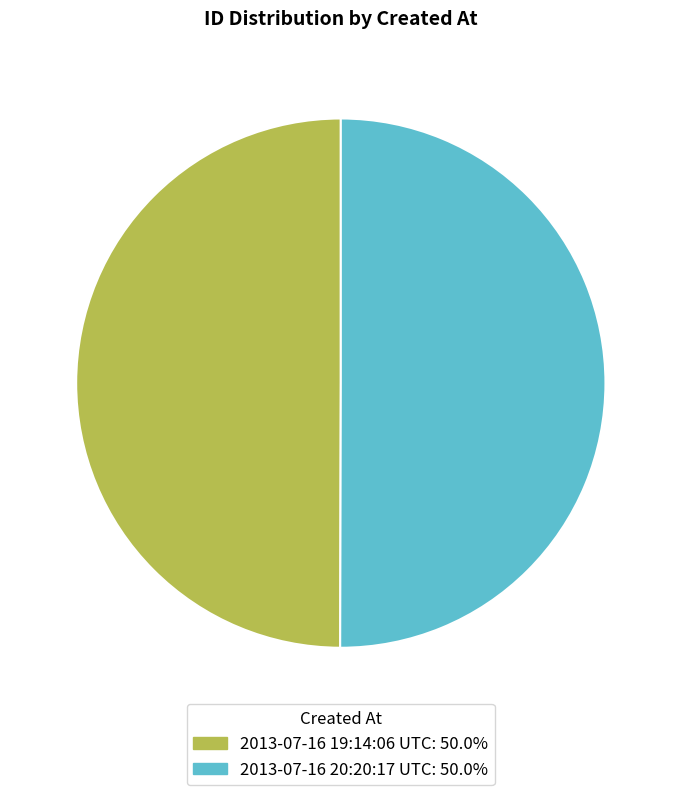

True or false: 2013-07-16 19:14:06 UTC accounts for 65% of the total.

False